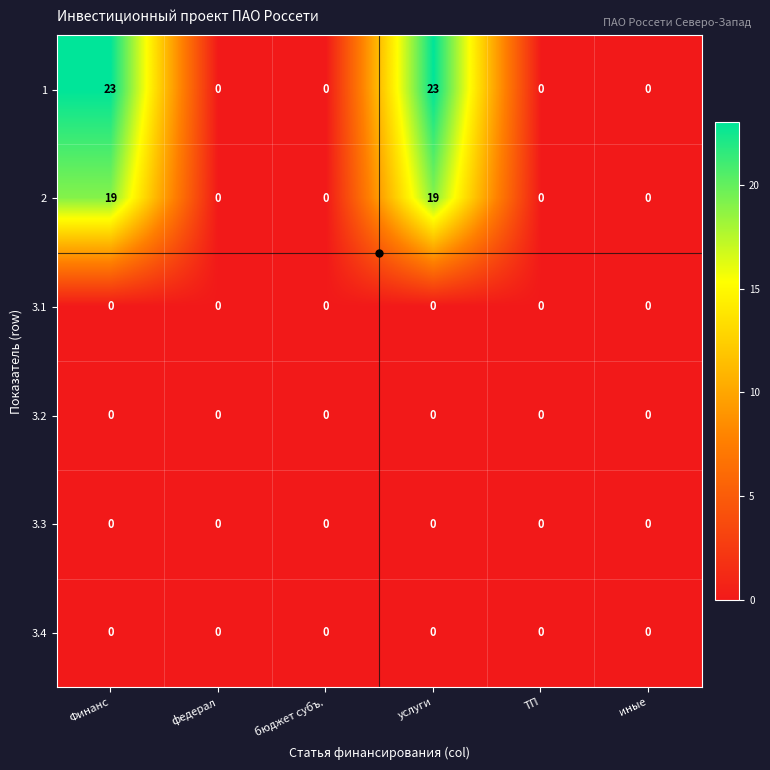

What is the maximum value shown in the chart?

23